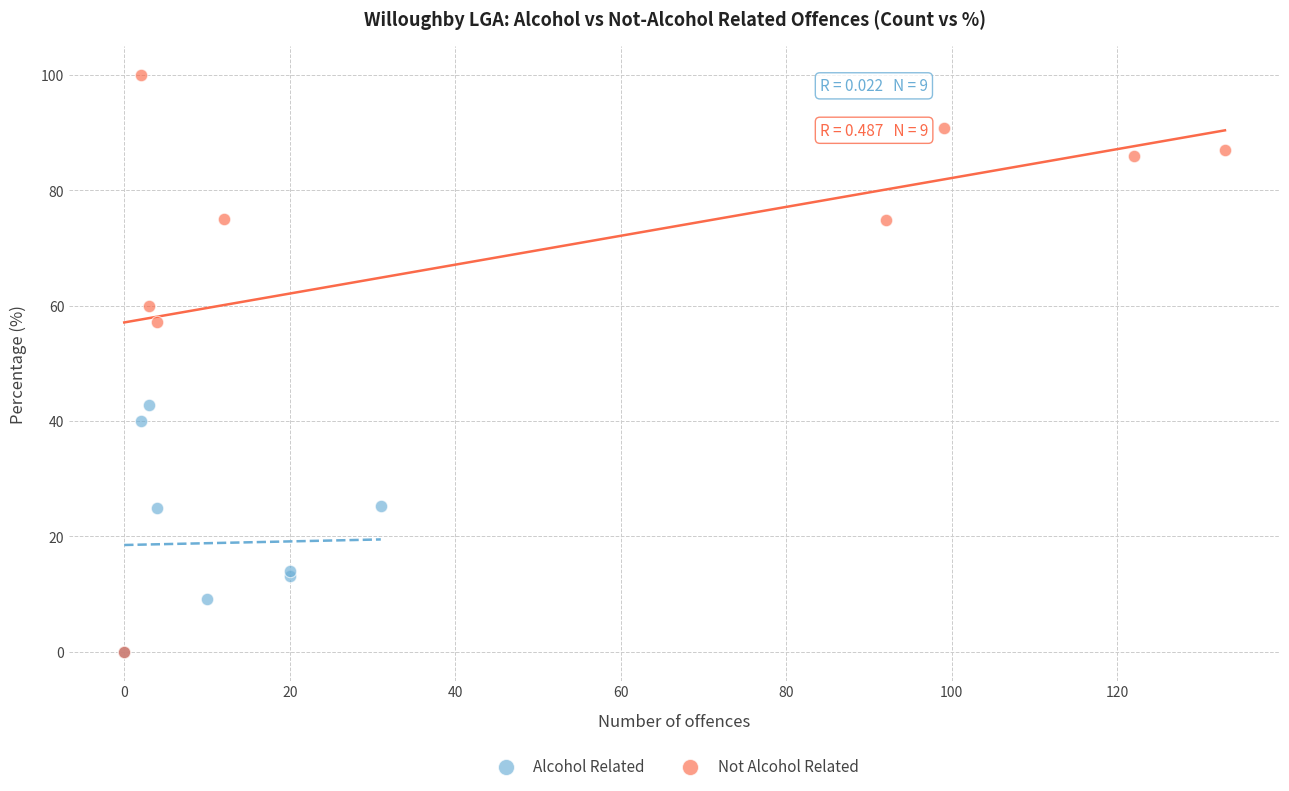

Which series reaches the maximum Y coordinate?

Not Alcohol Related